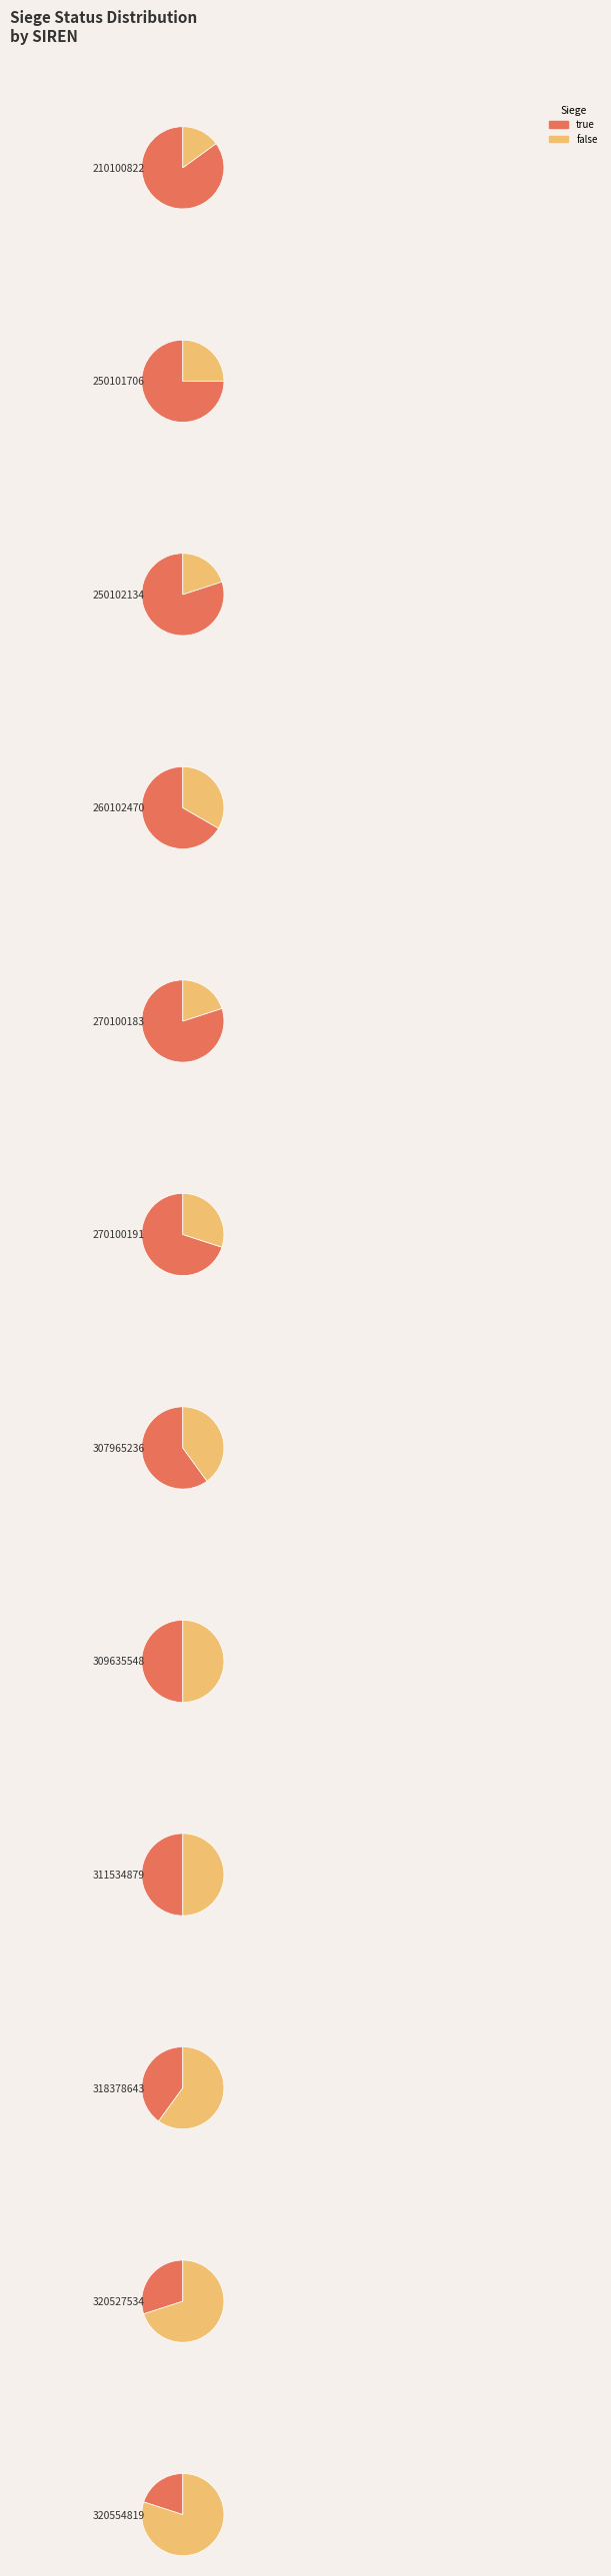

To the nearest percent, what portion does 307965236 represent?

6%